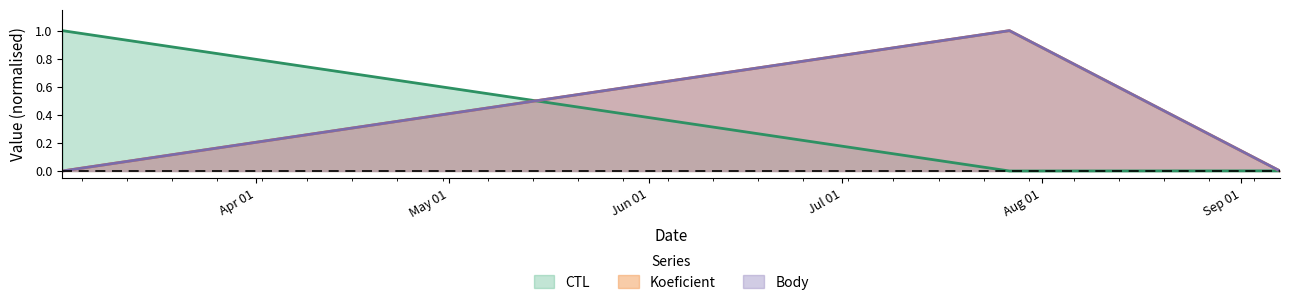

Reading right to left, list all the values displayed in this chart.

CTL: 2013-09-07=0.0	2013-07-27=0.0	2013-03-02=1.0
Koeficient: 2013-09-07=0.0	2013-07-27=1.0	2013-03-02=0.0
Body: 2013-09-07=0.0	2013-07-27=1.0	2013-03-02=0.0